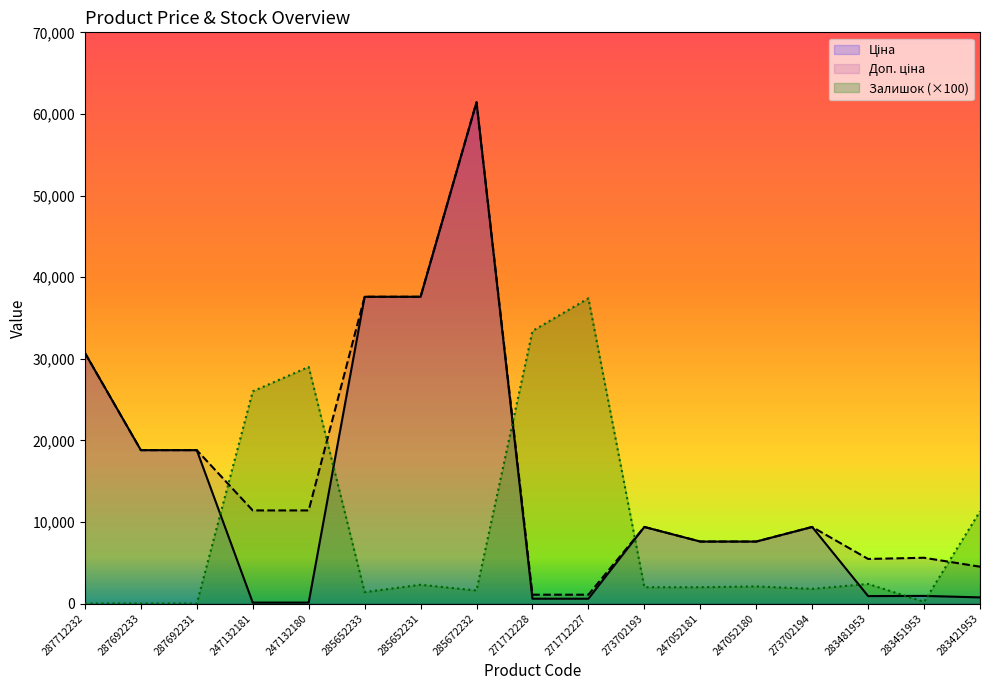

Reading left to right, what are all the values shown in this chart?

Ціна: 287712232=30717.1	287692233=18796.8	287692231=18796.8	247132181=114.1	247132180=114.1	285652233=37593.6	285652231=37593.6	285672232=61434.3	271712228=589.9	271712227=589.9	273702193=9384.0	247052181=7596.5	247052180=7596.5	273702194=9384.0	283481953=910.4	283451953=934.5	283421953=752.2
Доп. ціна: 287712232=30717.1	287692233=18796.8	287692231=18796.8	247132181=11410.0	247132180=11410.0	285652233=37593.6	285652231=37593.6	285672232=61434.3	271712228=1081.7	271712227=1081.7	273702193=9384.0	247052181=7596.5	247052180=7596.5	273702194=9384.0	283481953=5462.3	283451953=5607.2	283421953=4513.3
Залишок: 287712232=0.0	287692233=0.0	287692231=0.0	247132181=26000.0	247132180=29000.0	285652233=1400.0	285652231=2300.0	285672232=1600.0	271712228=33400.0	271712227=37400.0	273702193=2000.0	247052181=2000.0	247052180=2100.0	273702194=1800.0	283481953=2400.0	283451953=200.0	283421953=11300.0